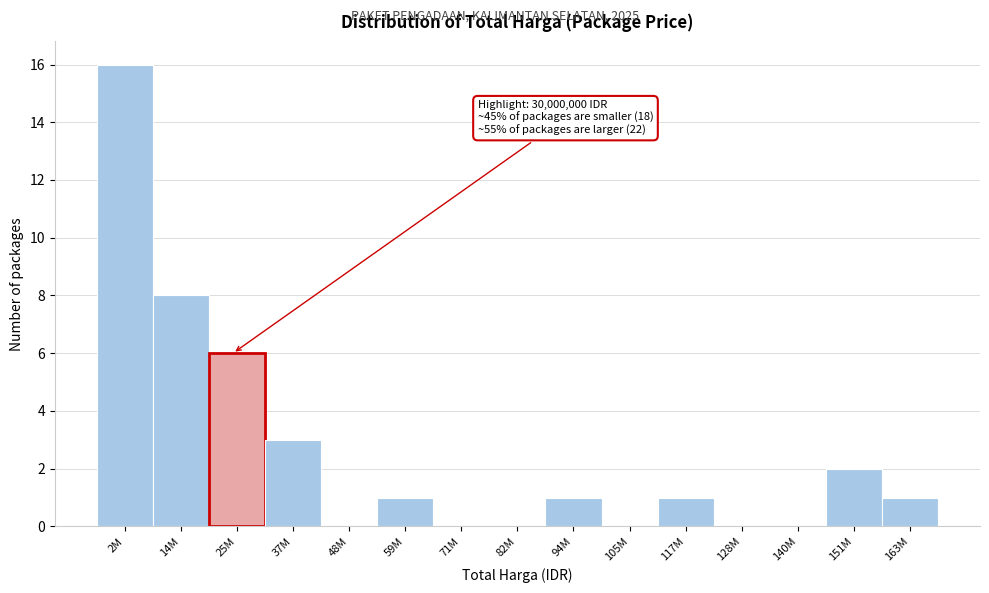

Reading left to right, transcribe all the data shown in this chart.

2M=16	14M=8	25M=6	37M=3	48M=0	59M=1	71M=0	82M=0	94M=1	105M=0	117M=1	128M=0	140M=0	151M=2	163M=1